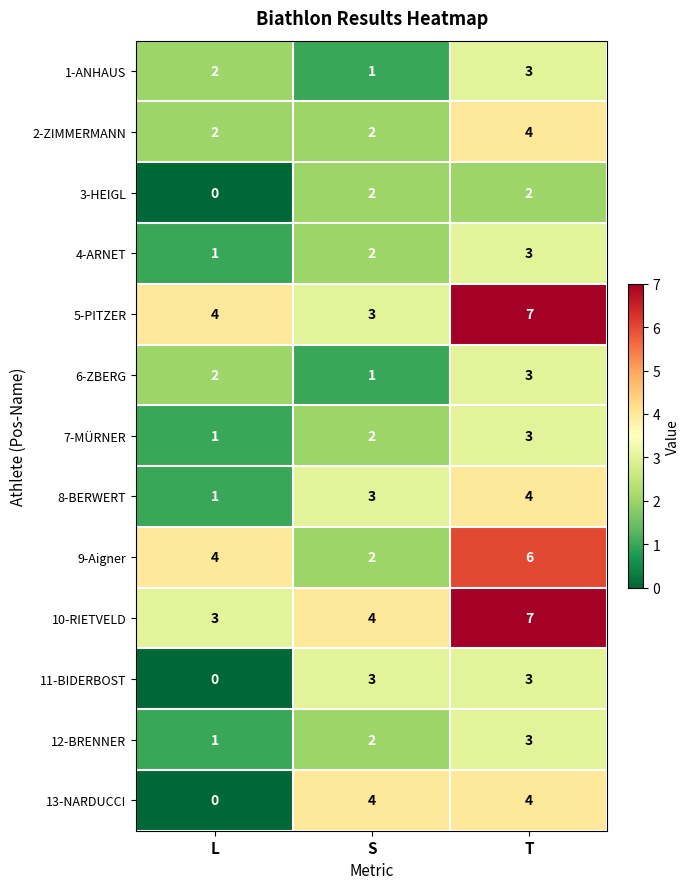

What is the average value of the 13-NARDUCCI series?

3